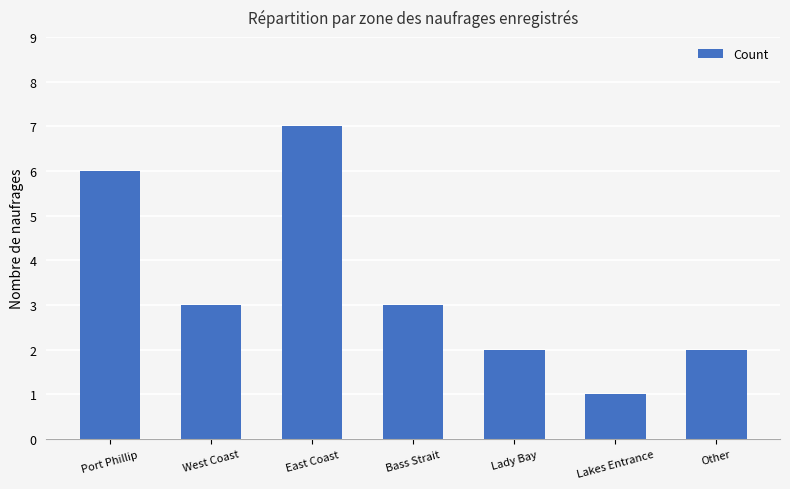

How many values are below 3?

3